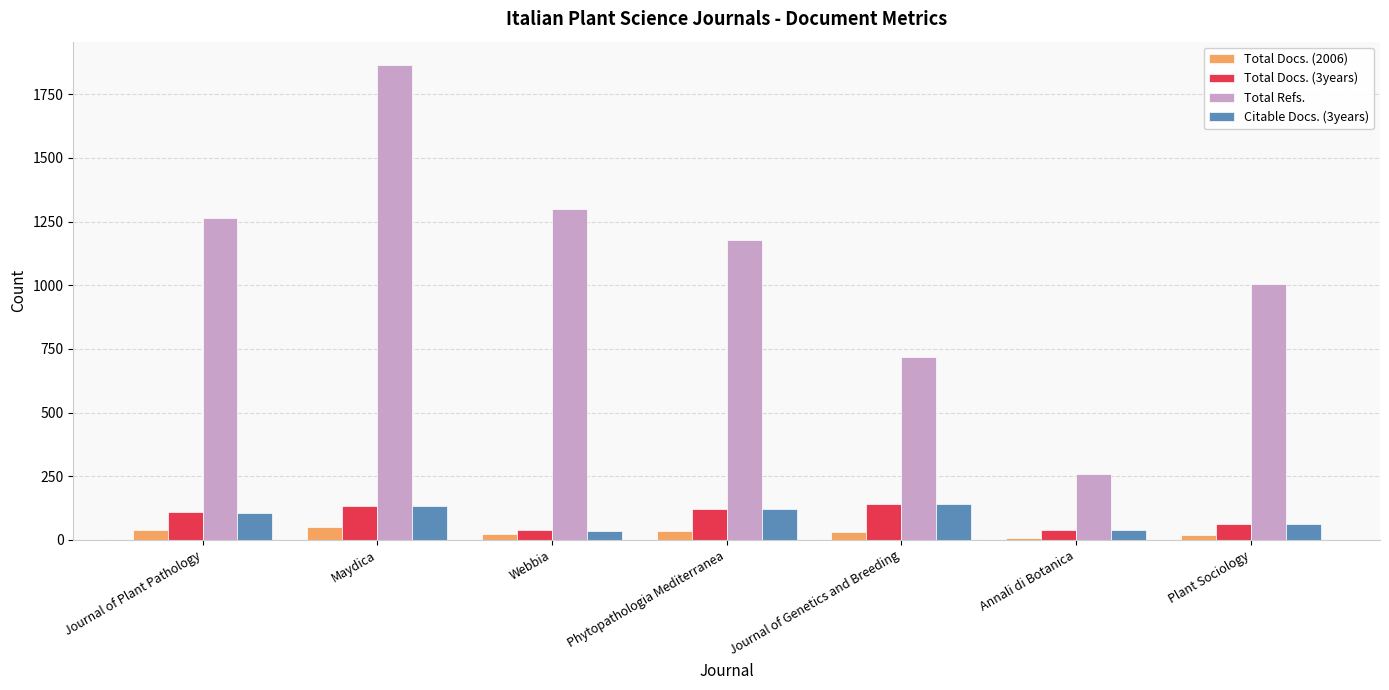

Are the bars grouped side by side (vs. stacked)?

Yes